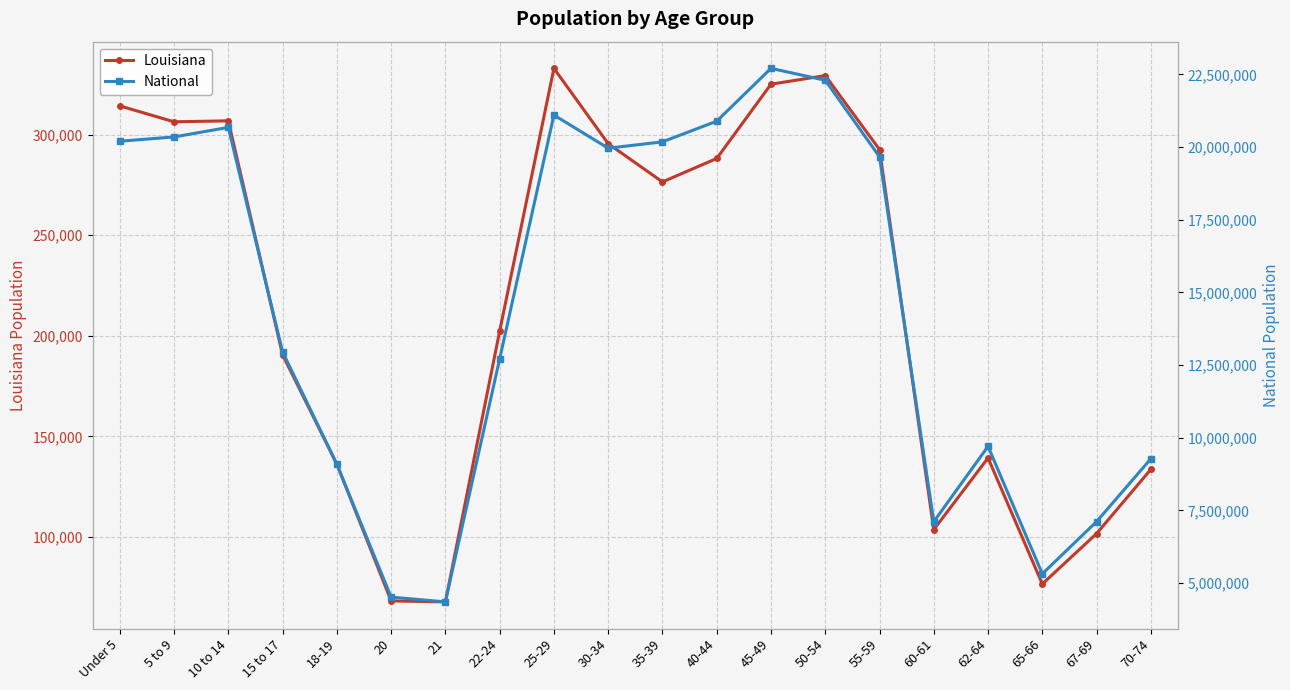

How many distinct data groups are displayed?

2